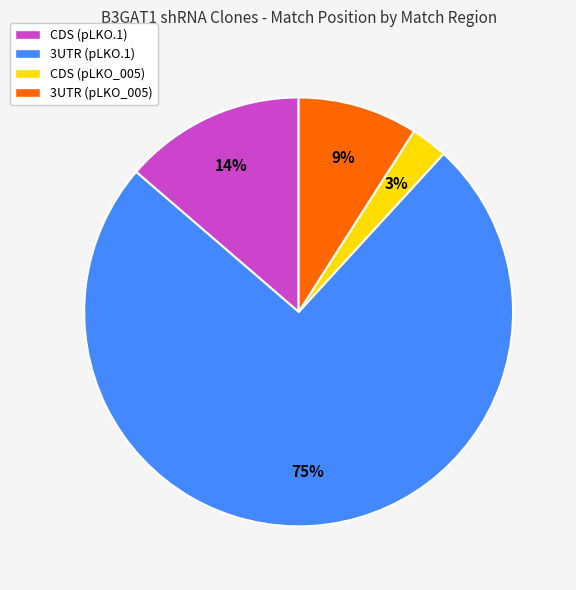

Which slice is the smallest?

CDS (pLKO_005)